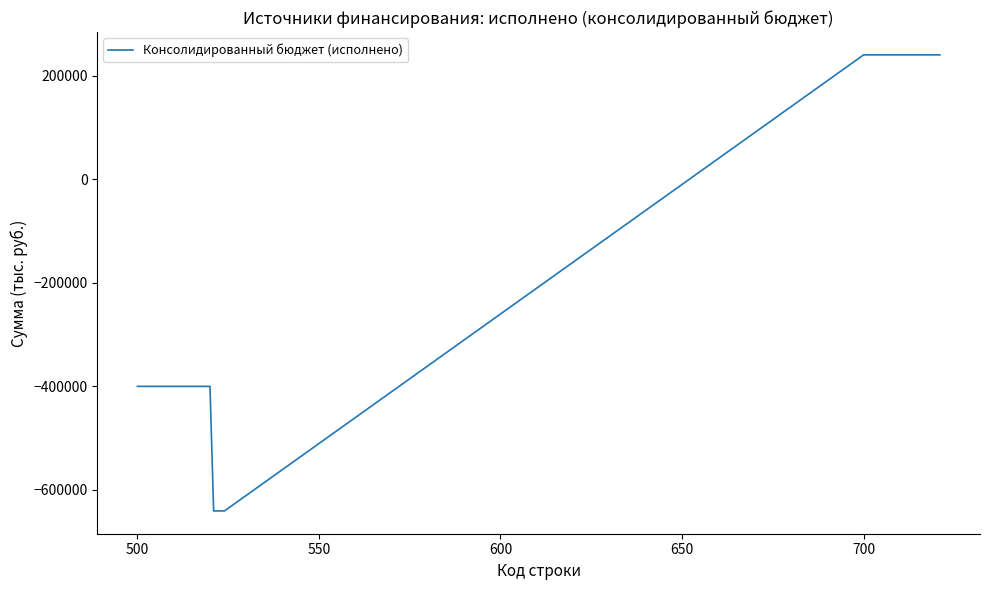

What is the maximum value shown in the chart?

240859.3